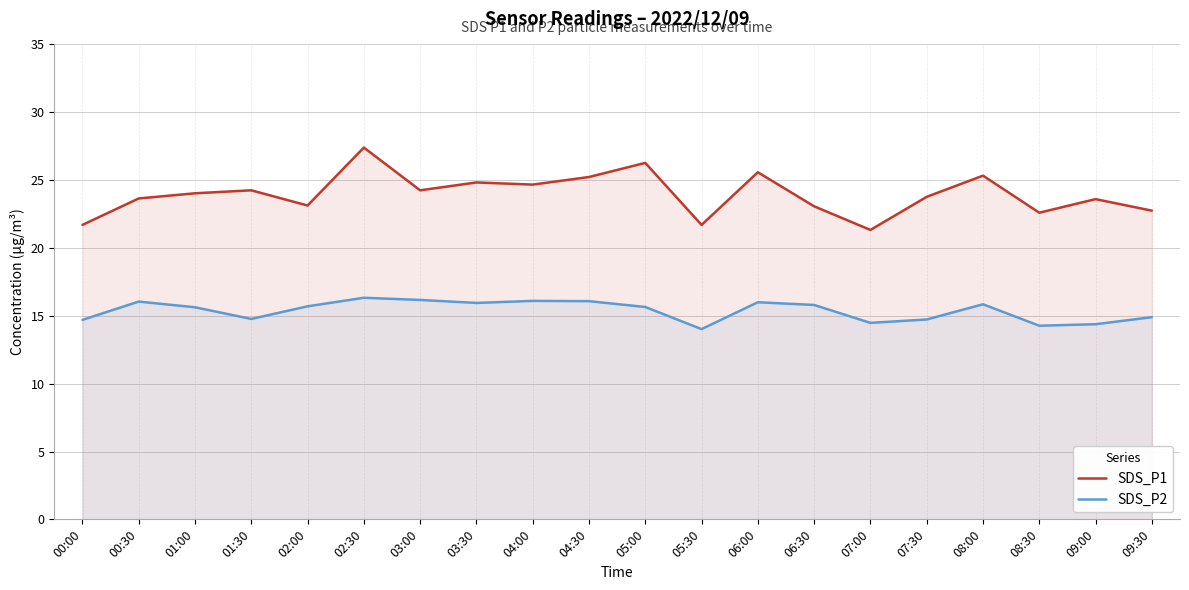

What value does the SDS_P2 series have at 07:00?

14.5